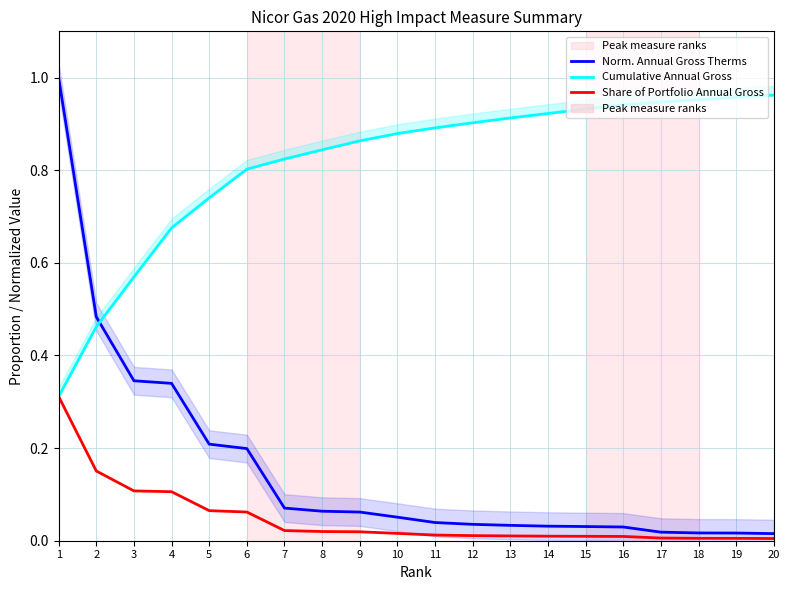

Is the value of Share of Portfolio Annual Gross at 2 greater than the value of Norm. Annual Gross Therms at 8?

Yes